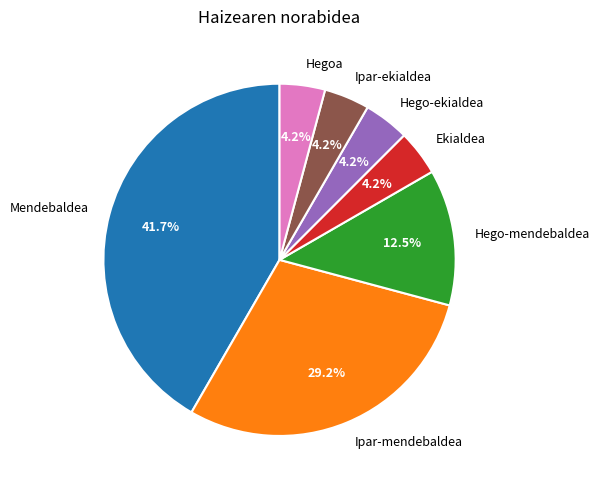

Approximately how many times larger is the value at Ipar-mendebaldea compared to Mendebaldea?

0.7